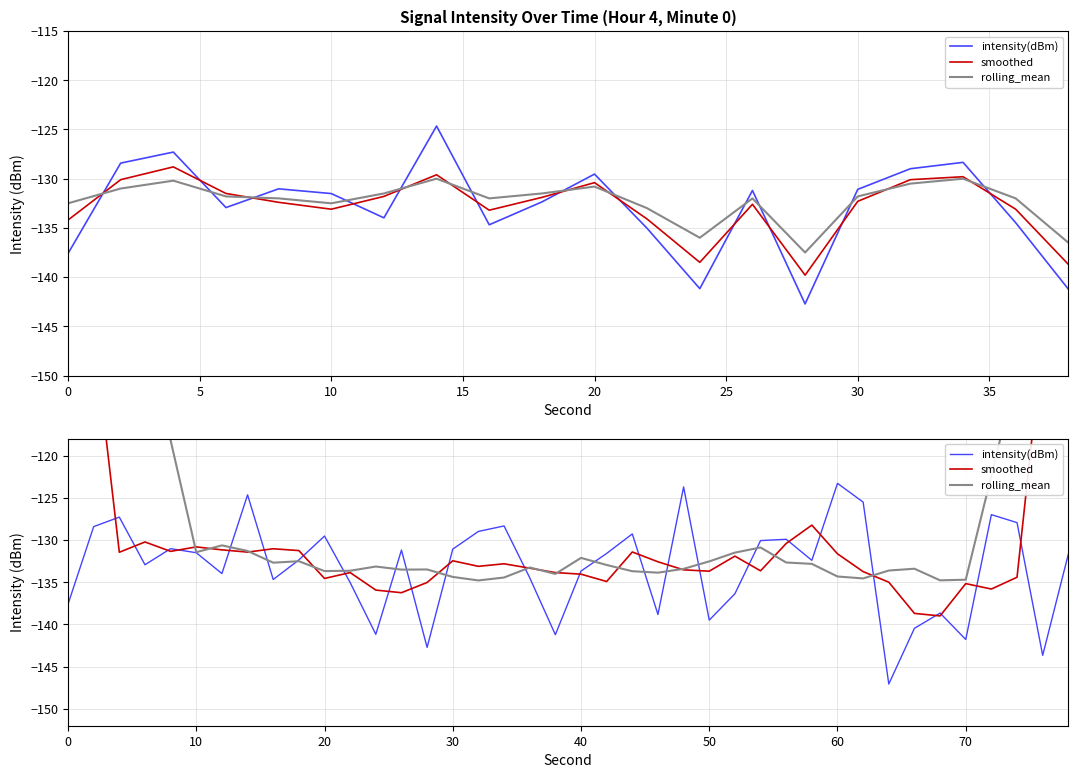

Reading left to right, extract all data points from this chart.

intensity(dBm): -137.6	-128.4	-127.3	-132.9	-131.0	-131.5	-134.0	-124.7	-134.7	-132.4	-129.5	-135.0	-141.2	-131.2	-142.7	-131.1	-129.0	-128.3	-134.5	-141.2	-133.7	-131.6	-129.3	-138.8	-123.7	-139.5	-136.4	-130.1	-129.9	-132.4	-123.3	-125.5	-147.1	-140.5	-138.7	-141.8	-127.0	-127.9	-143.7	-131.7
smoothed: -78.7	-105.2	-131.5	-130.2	-131.3	-130.8	-131.2	-131.4	-131.0	-131.3	-134.6	-133.9	-135.9	-136.2	-135.0	-132.5	-133.1	-132.8	-133.3	-133.9	-134.0	-134.9	-131.4	-132.6	-133.5	-133.7	-131.9	-133.7	-130.4	-128.2	-131.6	-133.7	-135.0	-138.7	-139.0	-135.2	-135.8	-134.4	-106.1	-80.7
rolling_mean: -65.7	-78.9	-92.3	-104.7	-118.2	-131.4	-130.6	-131.3	-132.7	-132.5	-133.7	-133.6	-133.1	-133.5	-133.5	-134.4	-134.8	-134.4	-133.3	-134.0	-132.1	-133.0	-133.7	-133.9	-133.4	-132.5	-131.5	-130.9	-132.7	-132.8	-134.3	-134.6	-133.6	-133.4	-134.8	-134.7	-122.4	-109.8	-95.1	-81.1